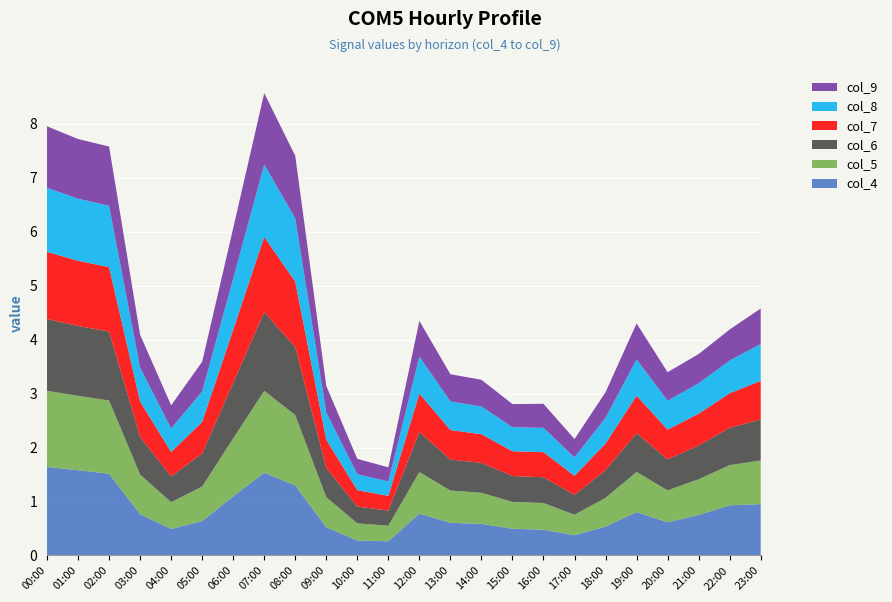

Reading left to right, extract all data points from this chart.

col_4: 1.6	1.6	1.5	0.8	0.5	0.6	1.1	1.5	1.3	0.5	0.3	0.3	0.8	0.6	0.6	0.5	0.5	0.4	0.5	0.8	0.6	0.8	0.9	1.0
col_5: 1.4	1.4	1.4	0.7	0.5	0.6	1.1	1.5	1.3	0.6	0.3	0.3	0.8	0.6	0.6	0.5	0.5	0.4	0.5	0.7	0.6	0.7	0.7	0.8
col_6: 1.3	1.3	1.3	0.7	0.5	0.6	1.0	1.5	1.3	0.5	0.3	0.3	0.7	0.6	0.6	0.5	0.5	0.4	0.5	0.7	0.6	0.6	0.7	0.8
col_7: 1.2	1.2	1.2	0.7	0.5	0.6	1.0	1.4	1.2	0.5	0.3	0.3	0.7	0.5	0.5	0.5	0.5	0.4	0.5	0.7	0.6	0.6	0.6	0.7
col_8: 1.2	1.2	1.1	0.6	0.4	0.6	0.9	1.3	1.2	0.5	0.3	0.3	0.7	0.5	0.5	0.4	0.5	0.3	0.5	0.7	0.5	0.6	0.6	0.7
col_9: 1.1	1.1	1.1	0.6	0.4	0.6	0.9	1.3	1.2	0.5	0.3	0.3	0.7	0.5	0.5	0.4	0.4	0.3	0.5	0.7	0.5	0.5	0.6	0.7